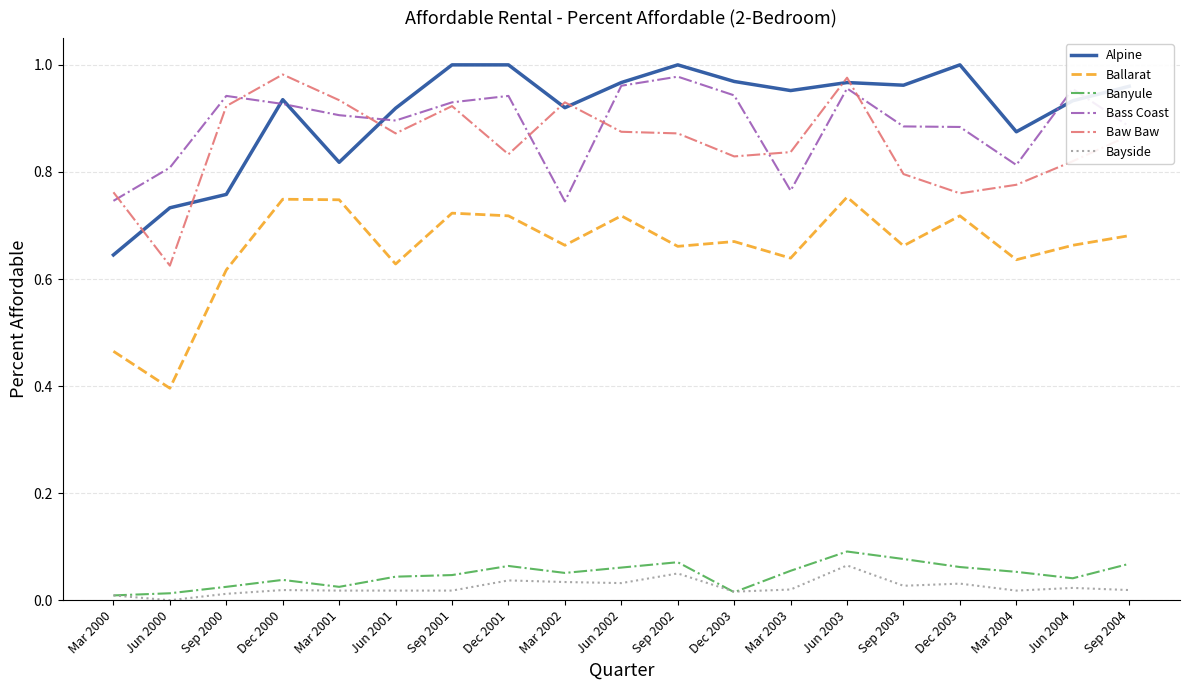

Which series has the largest range (max minus min)?

Ballarat